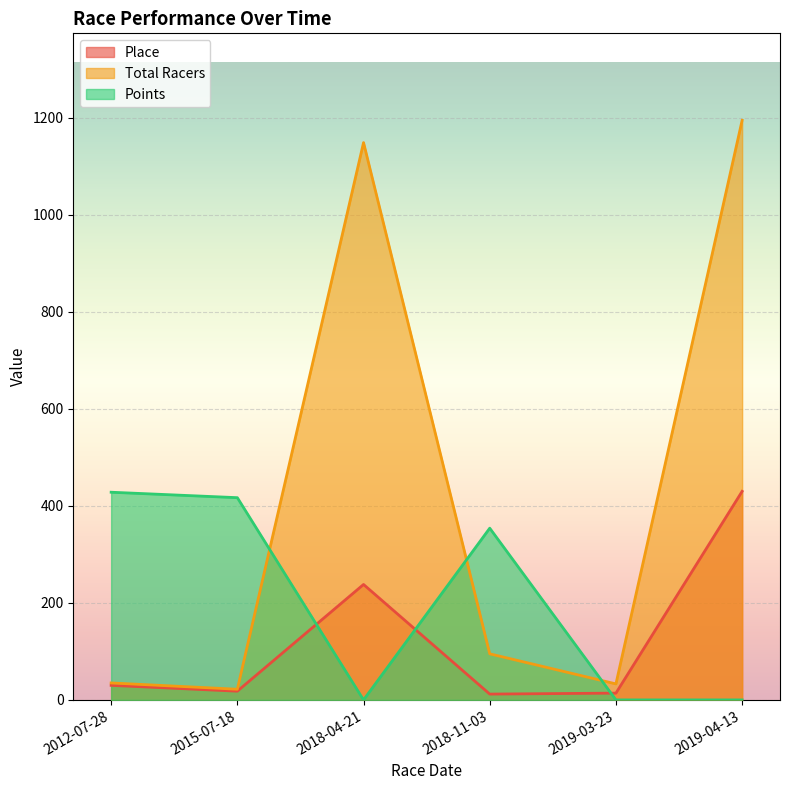

What is the sum of the Points values at 2012-07-28 and 2018-04-21?

428.2